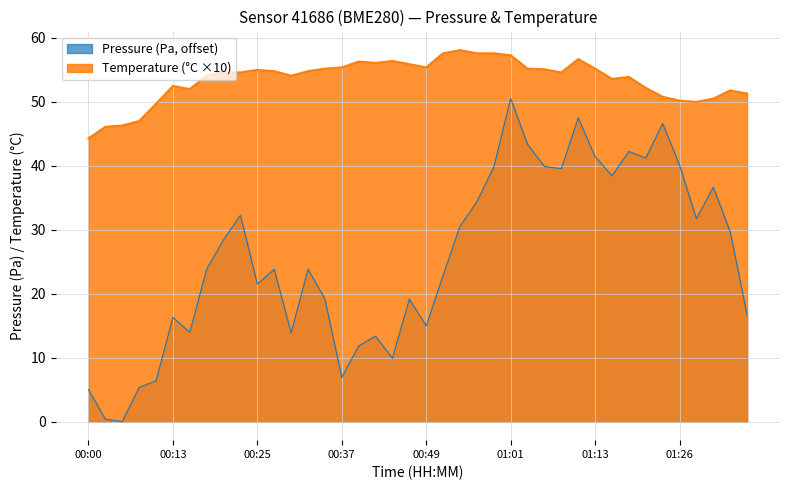

What is the spread (max minus min) of values at 01:33?

22.1